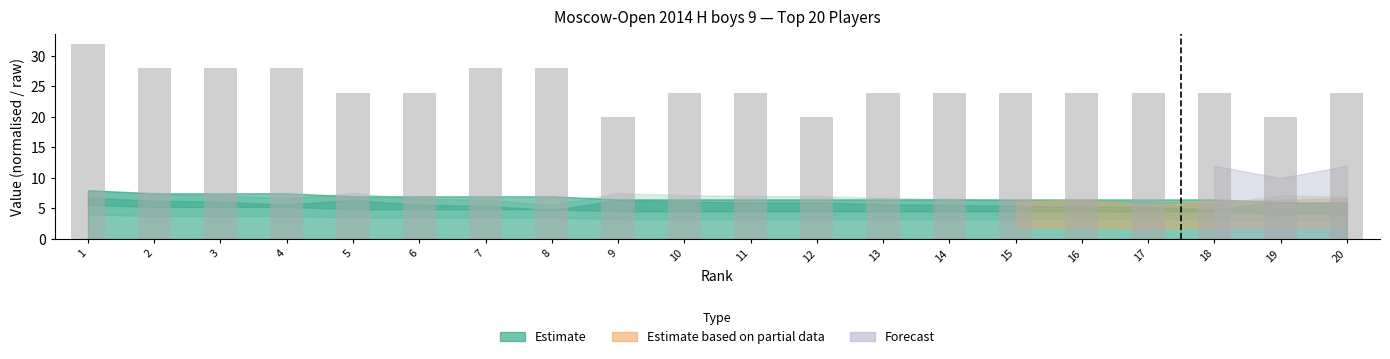

Does the chart contain stacked bars?

No